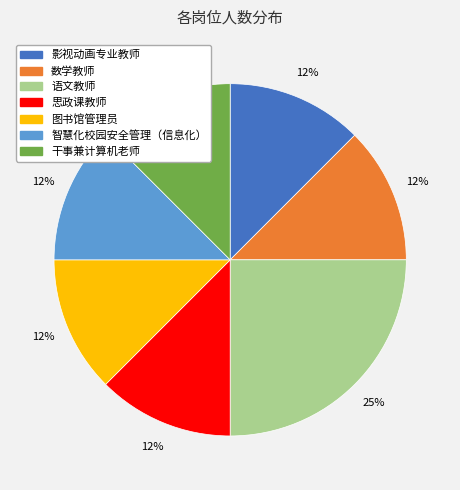

Is the sum of 智慧化校园安全管理（信息化） and 思政课教师 greater than half?

No